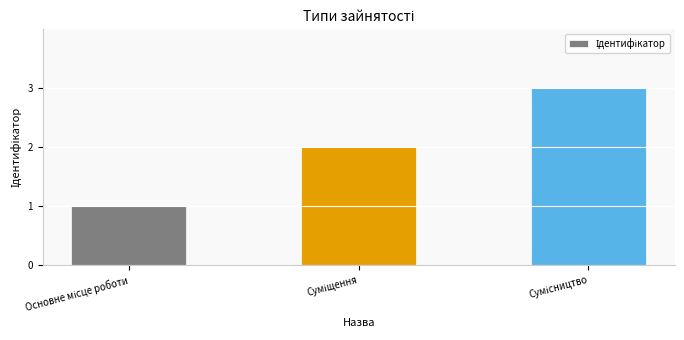

Count the number of categories in the chart.

3